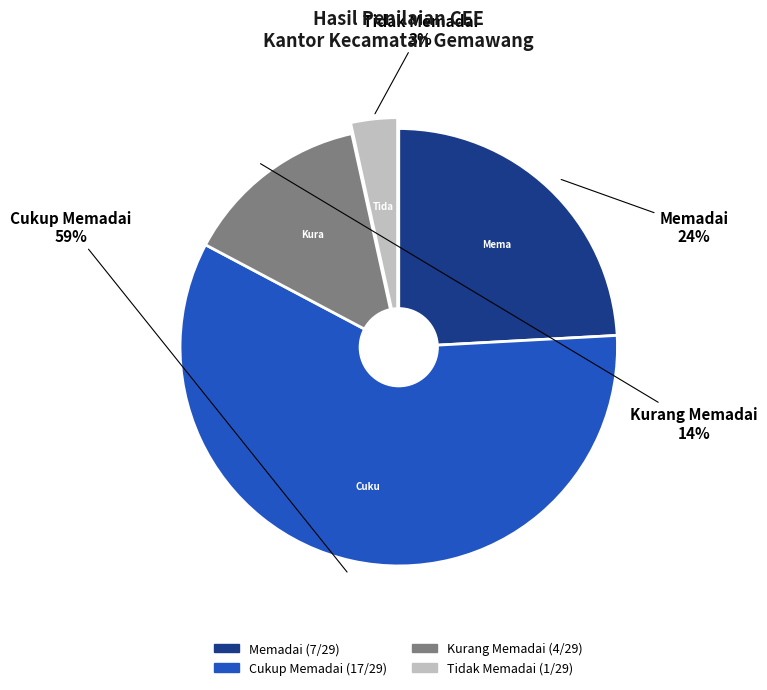

Between Cukup Memadai and Memadai, which is larger?

Cukup Memadai